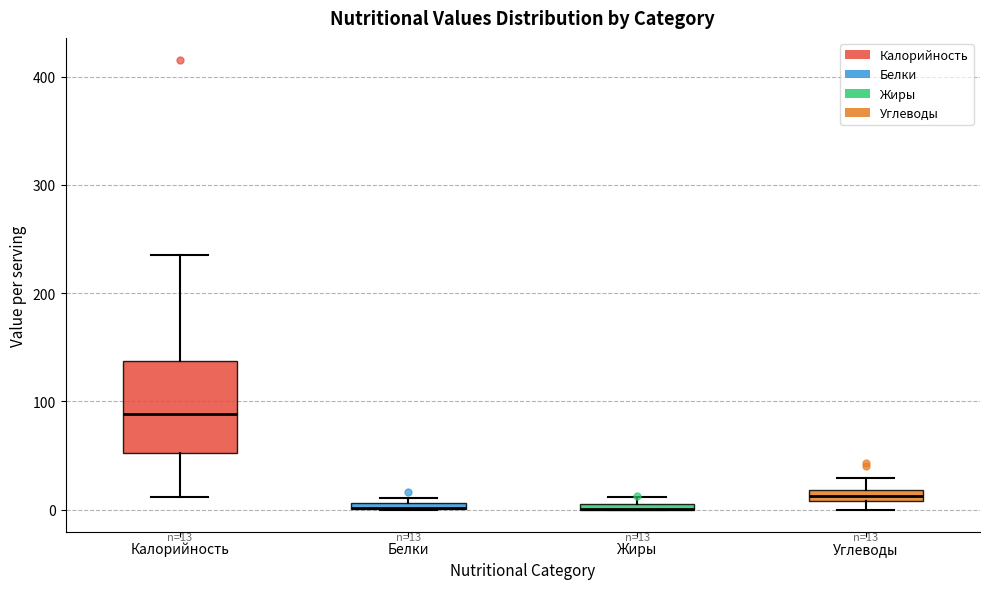

Which box is the tallest, from its lower edge to its upper edge?

Калорийность